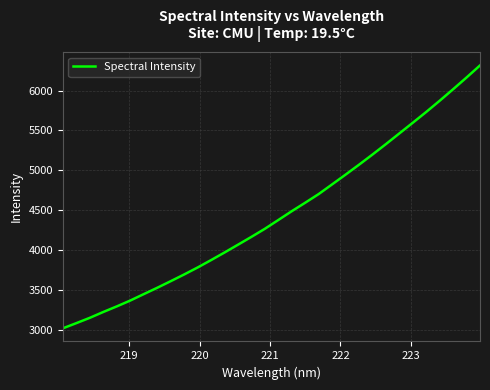

What is the maximum value shown in the chart?

6313.6